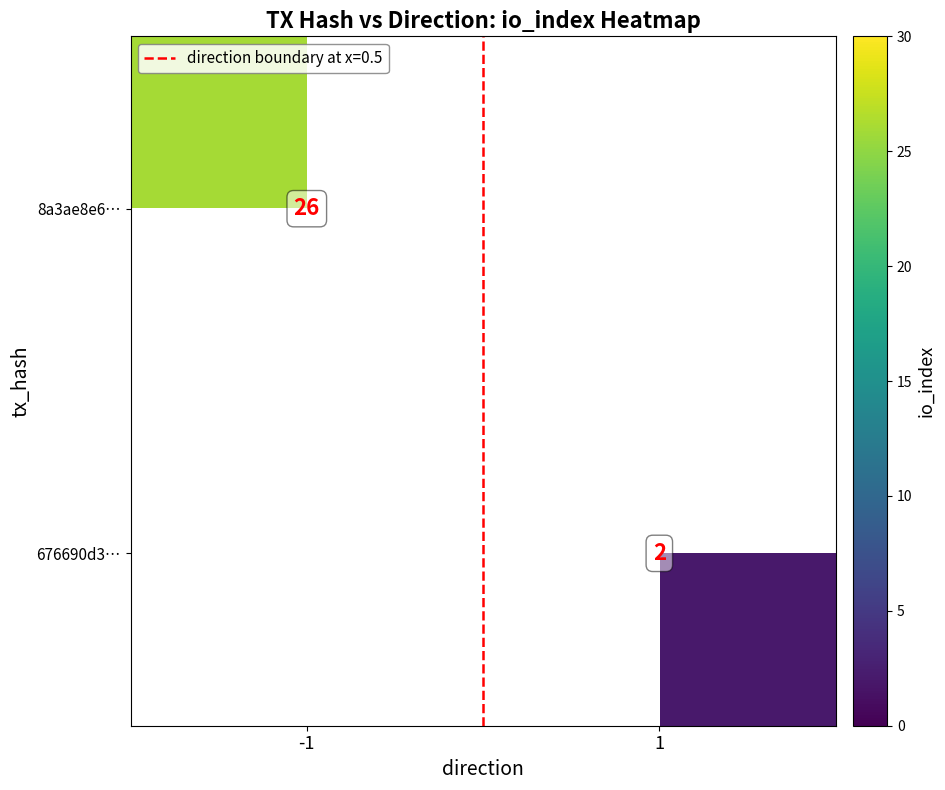

At how many categories does at least one series exceed 19?

1